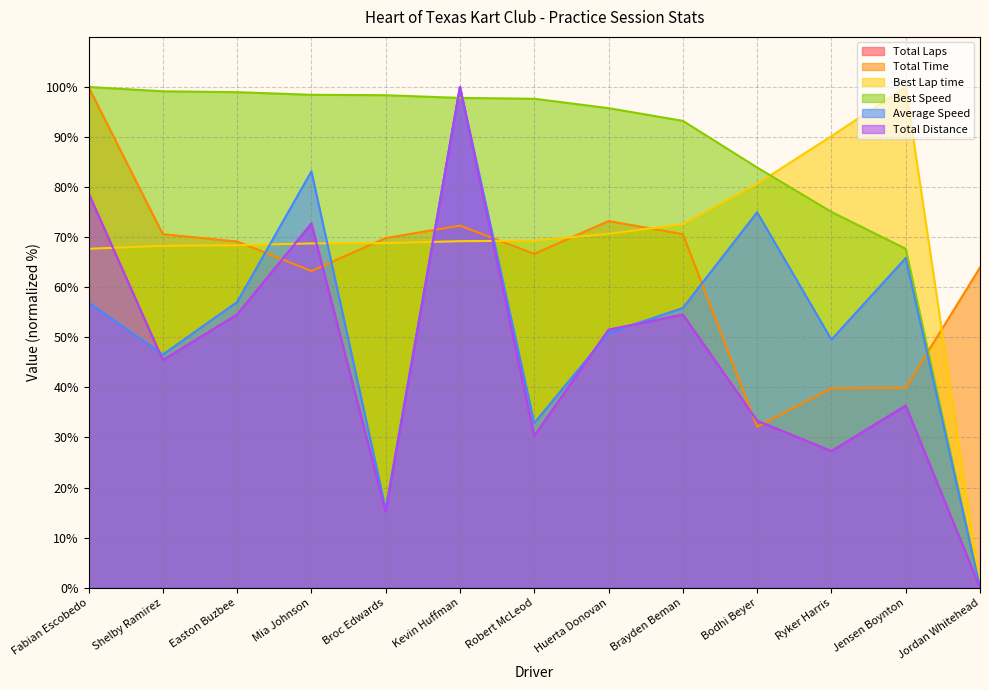

The Average Speed series shows 57.0 at Fabian Escobedo. True or false?

True